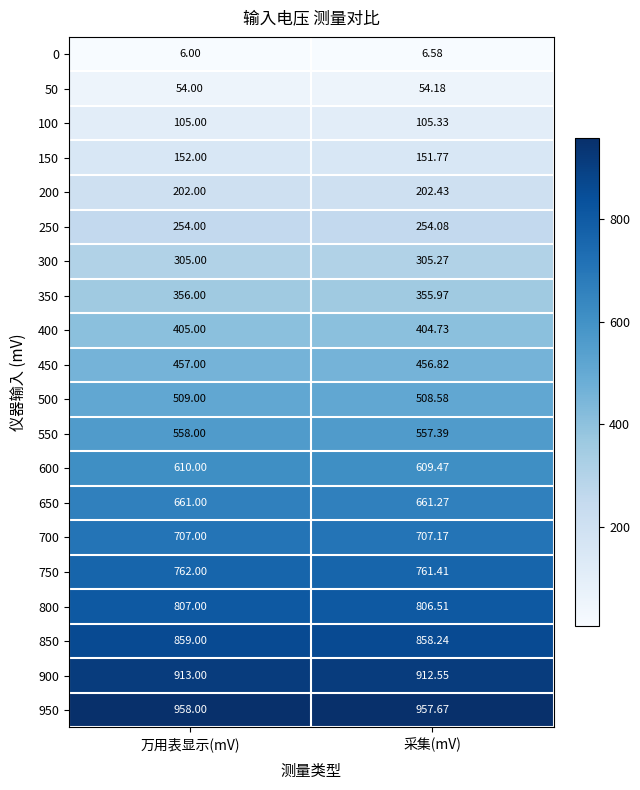

Is the value of 300 at 万用表显示(mV) greater than the value of 100 at 万用表显示(mV)?

Yes